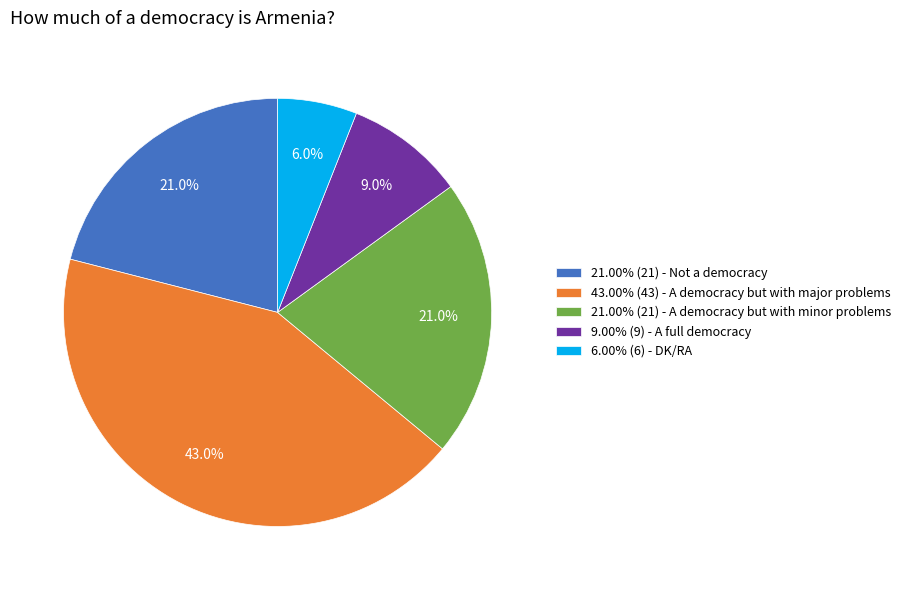

What portion of the pie excludes 21.00% (21) - Not a democracy?

79.0%